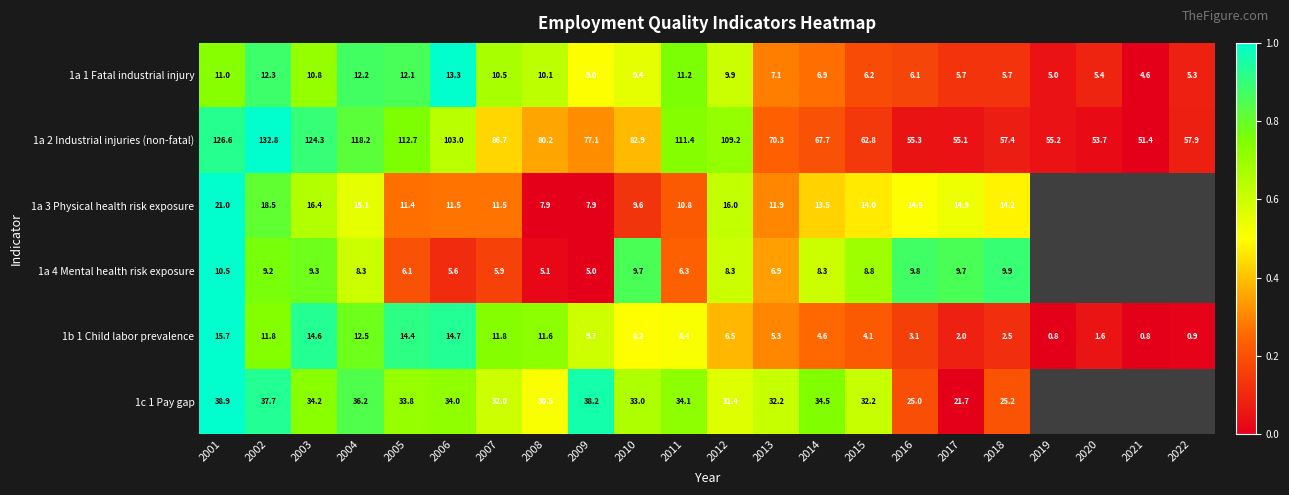

Is the value of 1b 1 Child labor prevalence at 2012 greater than the value of 1c 1 Pay gap at 2010?

No